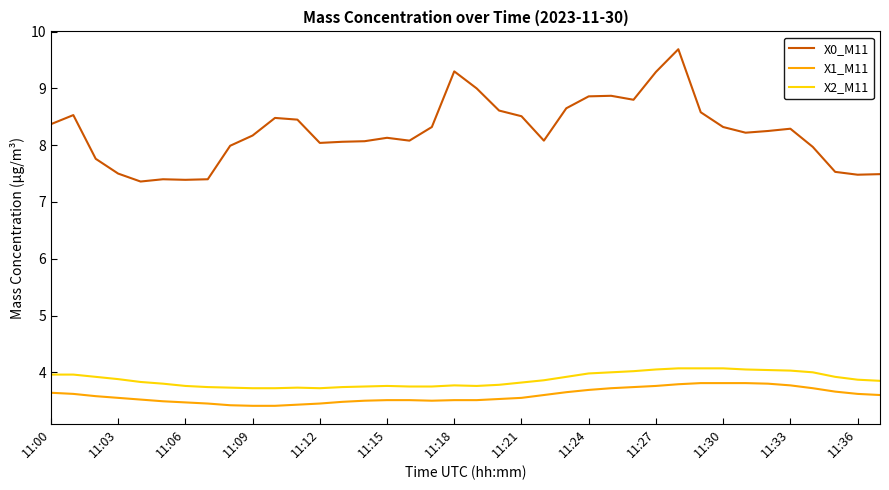

Which series has the largest total across all categories?

X0_M11